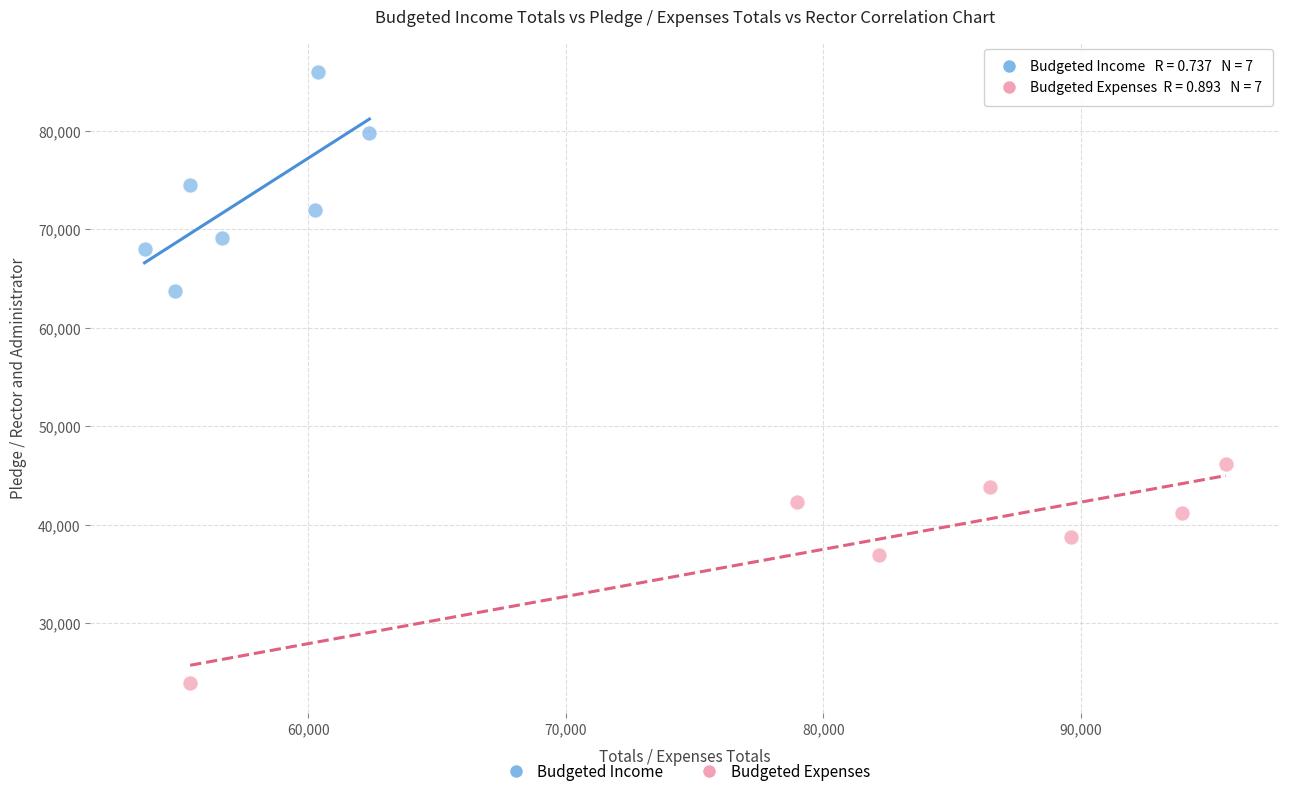

What are all the series names shown in the legend?

Budgeted Income, Budgeted Expenses